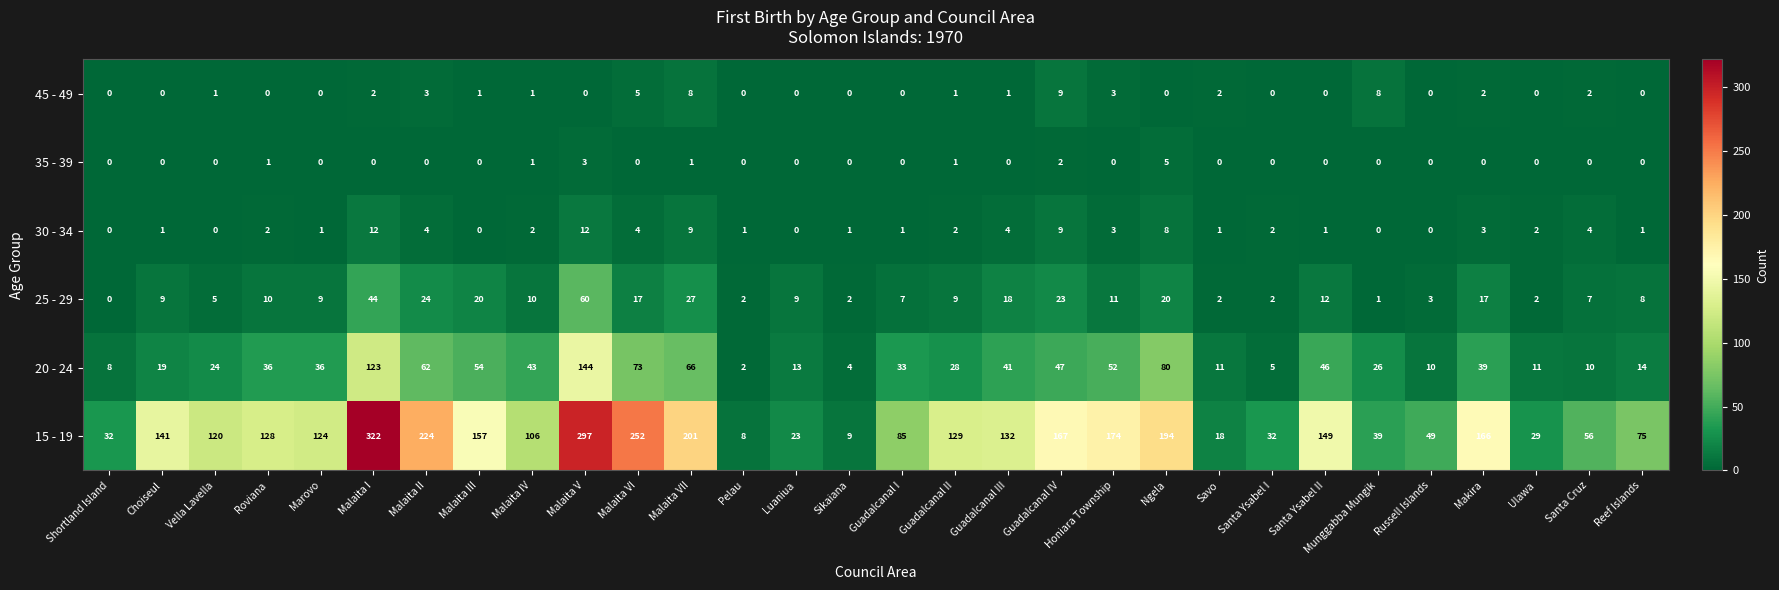

Between Guadalcanal IV and Santa Cruz, which series saw the biggest shift?

15 - 19